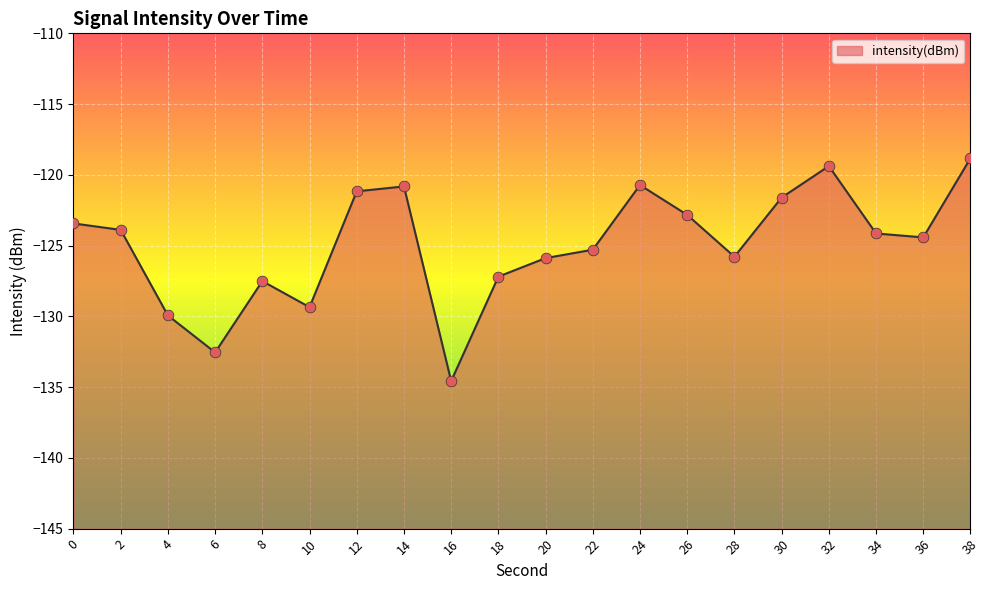

Between 30 and 38, which is larger?

38